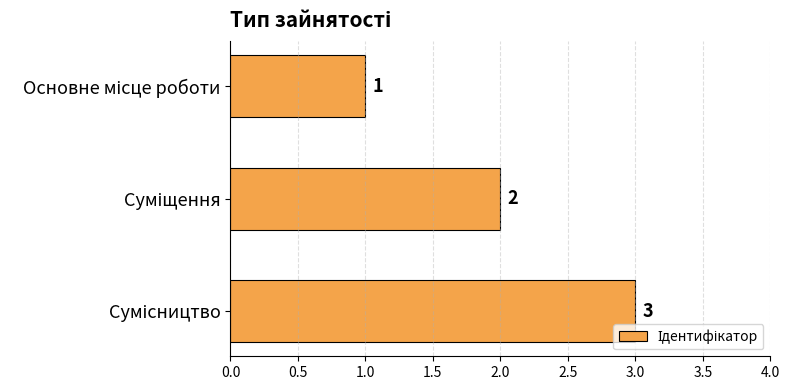

Are the bars grouped side by side (vs. stacked)?

No